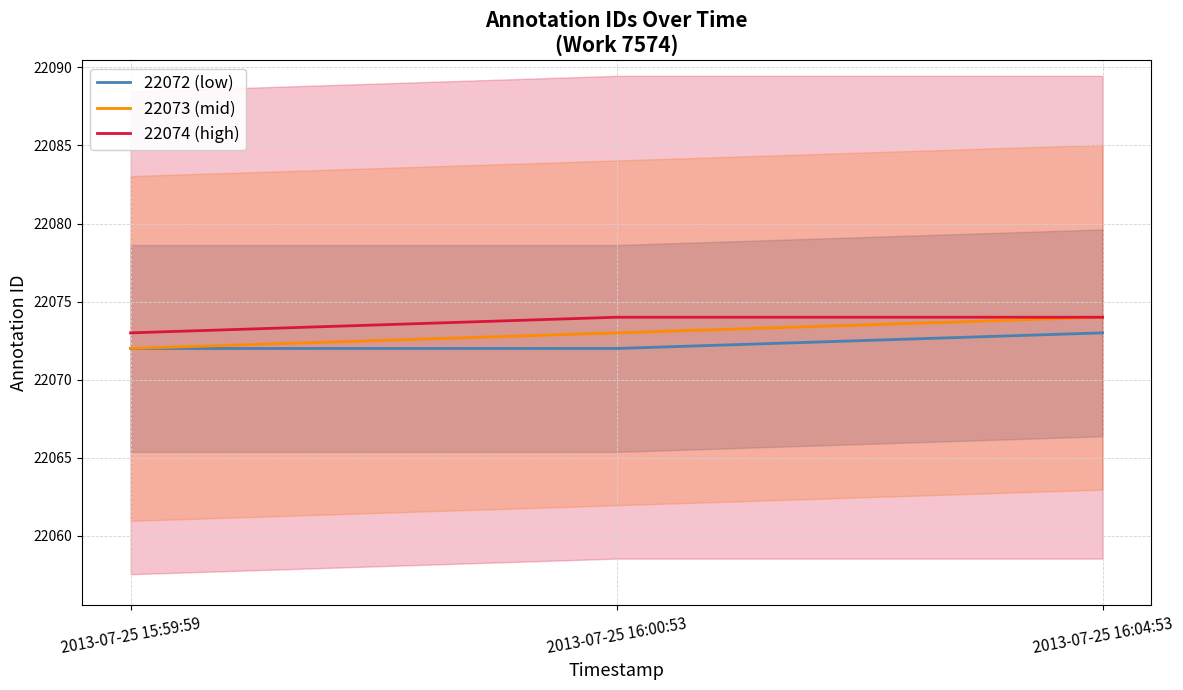

Which category has the highest value across all series?

2013-07-25 16:04:53